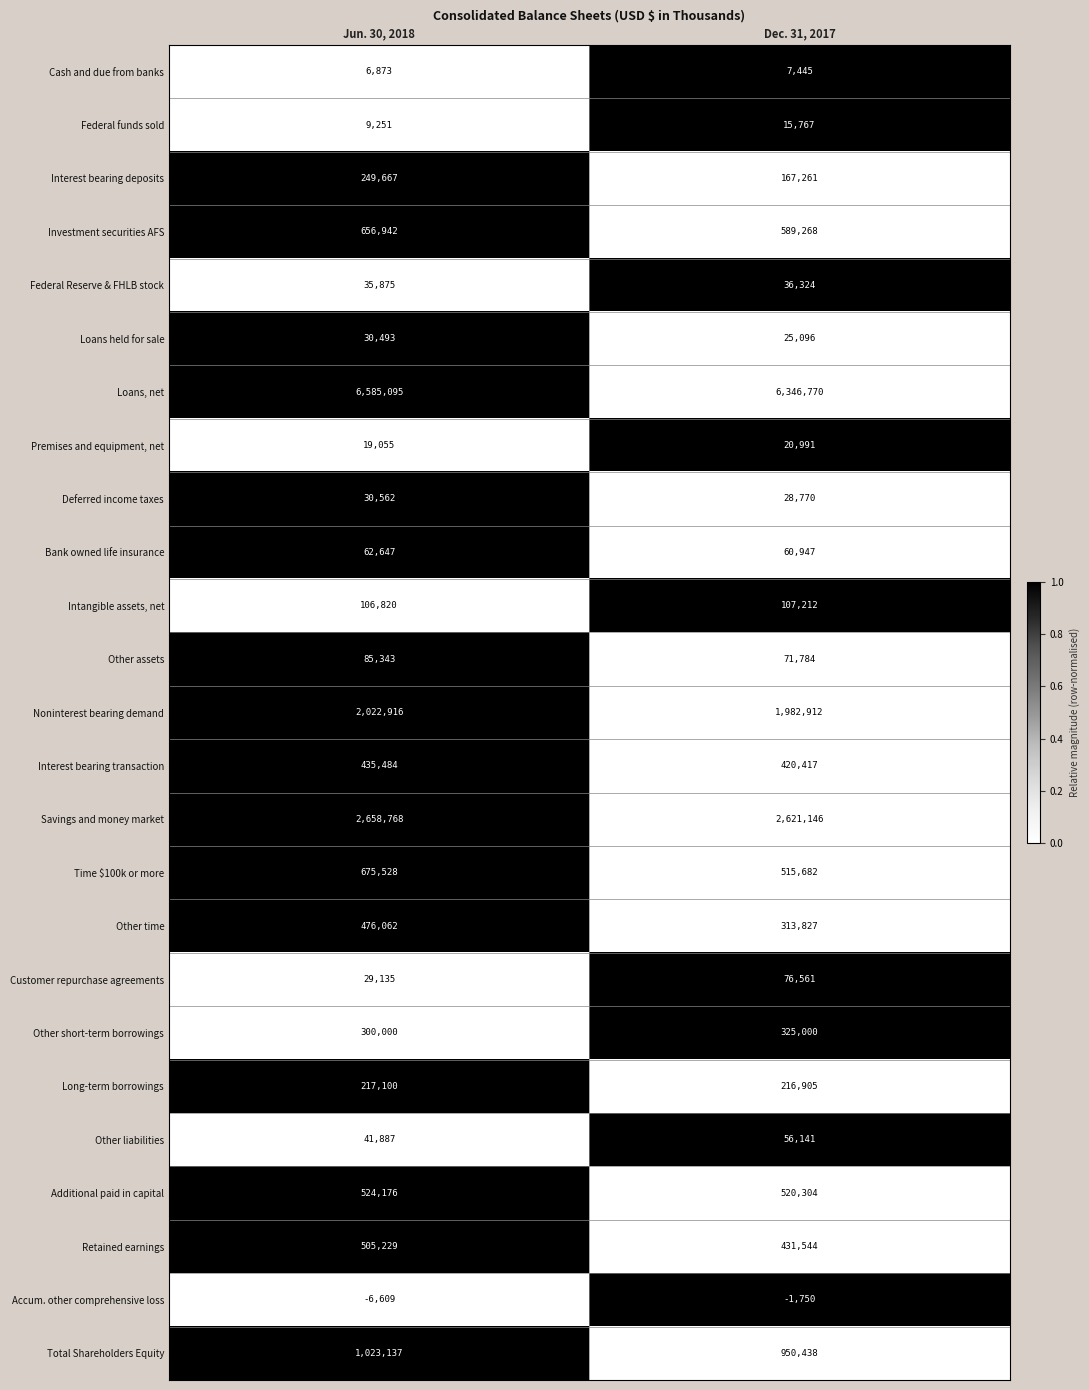

What is the minimum value for Total Shareholders Equity?

950438